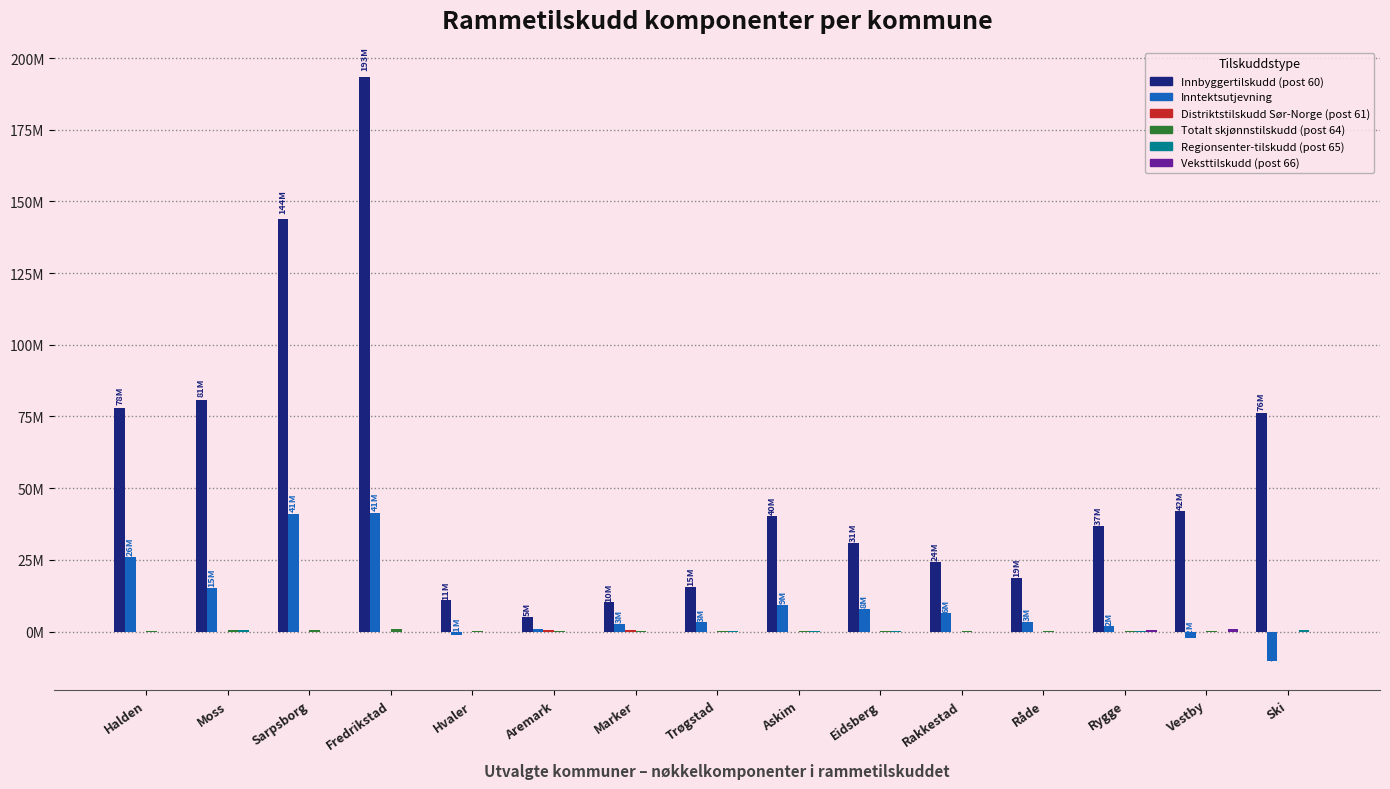

The value of Inntektsutjevning at Aremark is 455357. True or false?

False